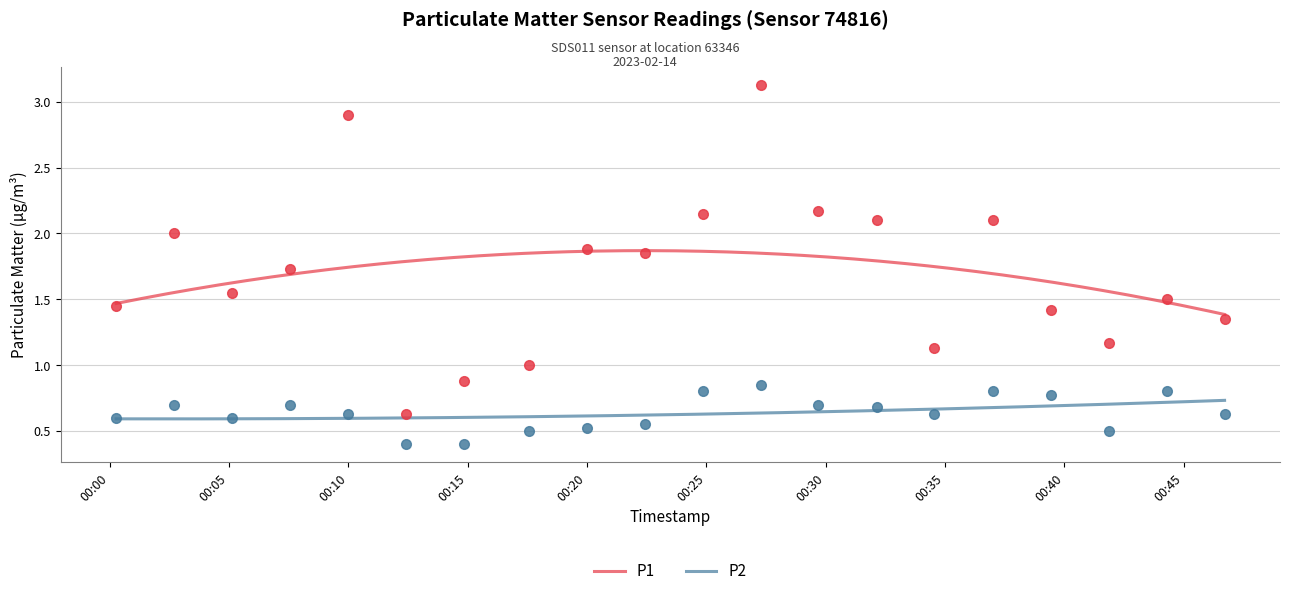

True or false: P2 and P1 cross at least once.

False